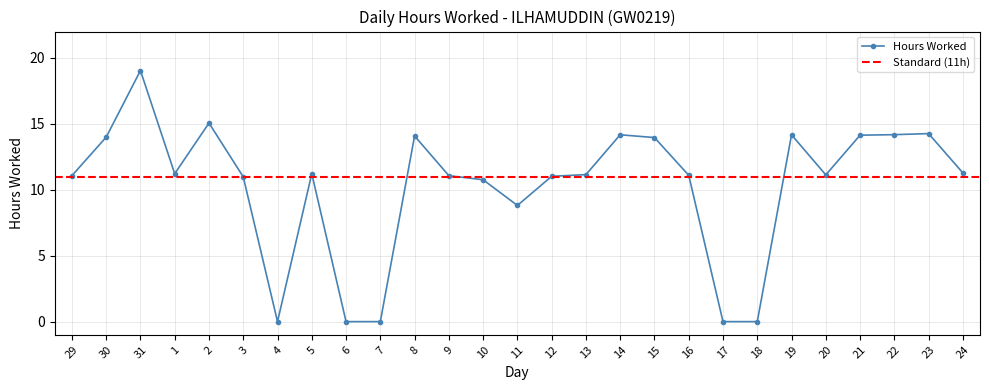

List the labels in order of value, largest first.

31, 2, 23, 22, 14, 19, 21, 8, 30, 15, 24, 1, 5, 13, 20, 16, 29, 9, 12, 3, 10, 11, 4, 6, 7, 17, 18